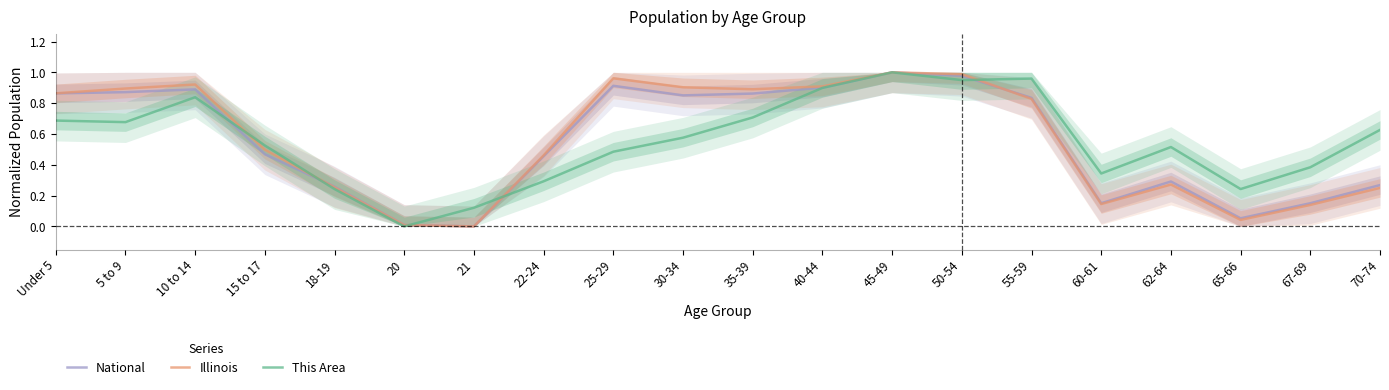

True or false: This Area and Illinois cross at least once.

True